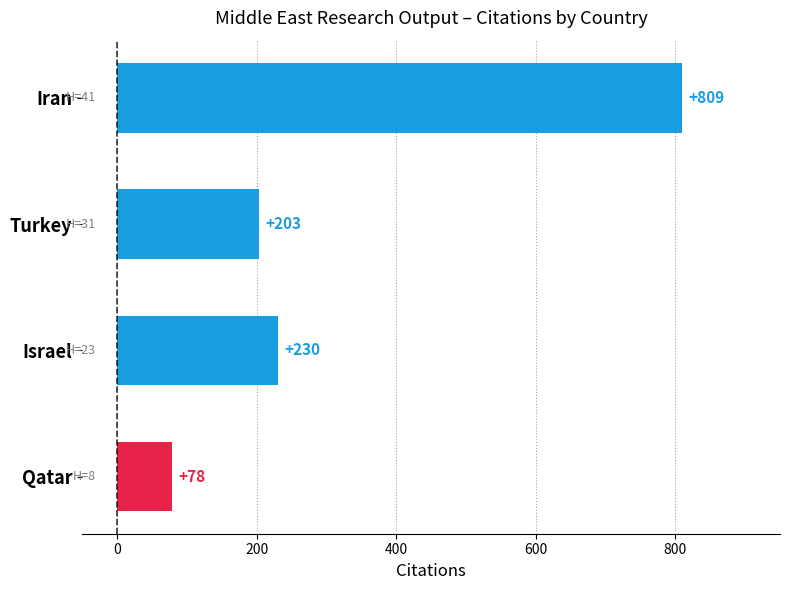

The value at Turkey is 312. True or false?

False